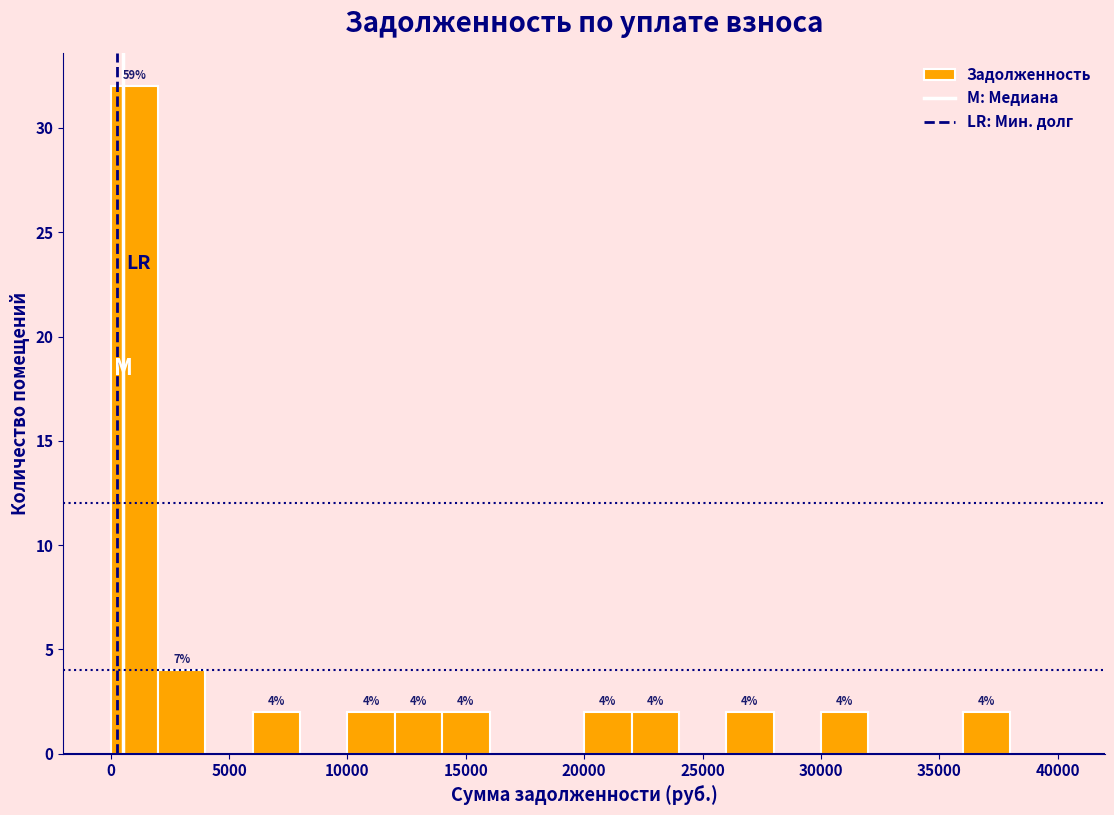

Which range on the x-axis has the tallest bar?

0 to 2000